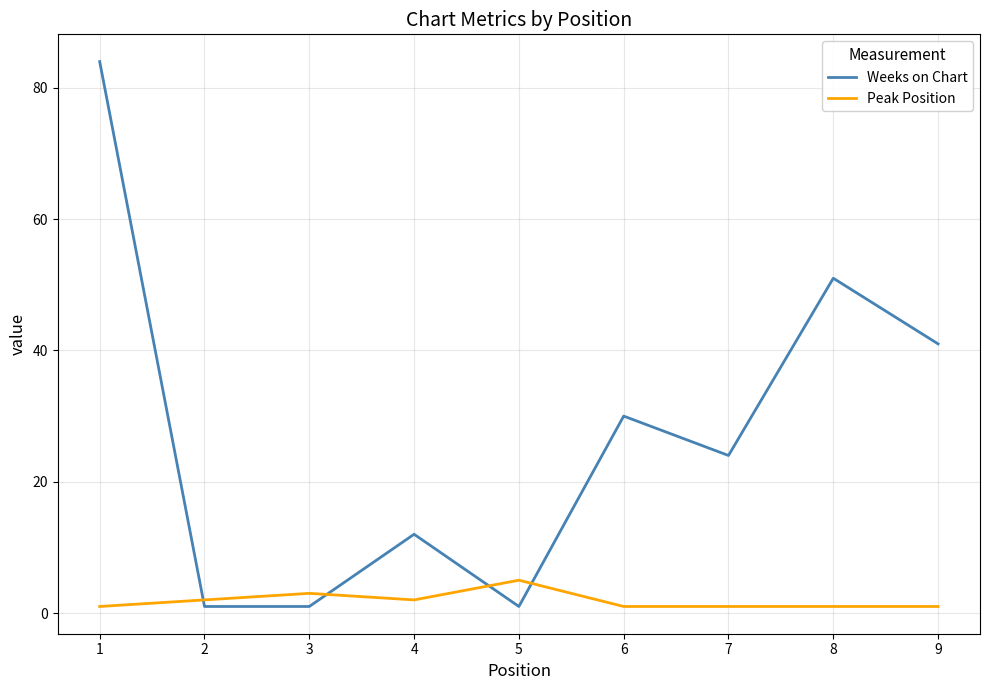

Reading left to right, what are all the values shown in this chart?

Weeks on Chart: 1=84	2=1	3=1	4=12	5=1	6=30	7=24	8=51	9=41
Peak Position: 1=1	2=2	3=3	4=2	5=5	6=1	7=1	8=1	9=1